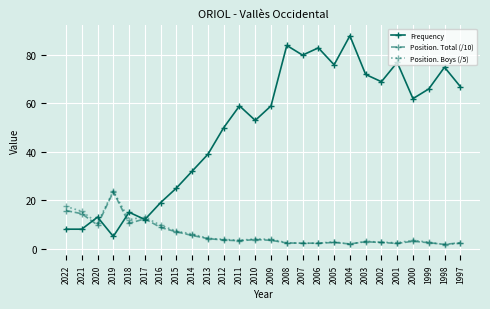

What is the difference between the Position. Total (/10) values at 2022 and 2006?

13.5